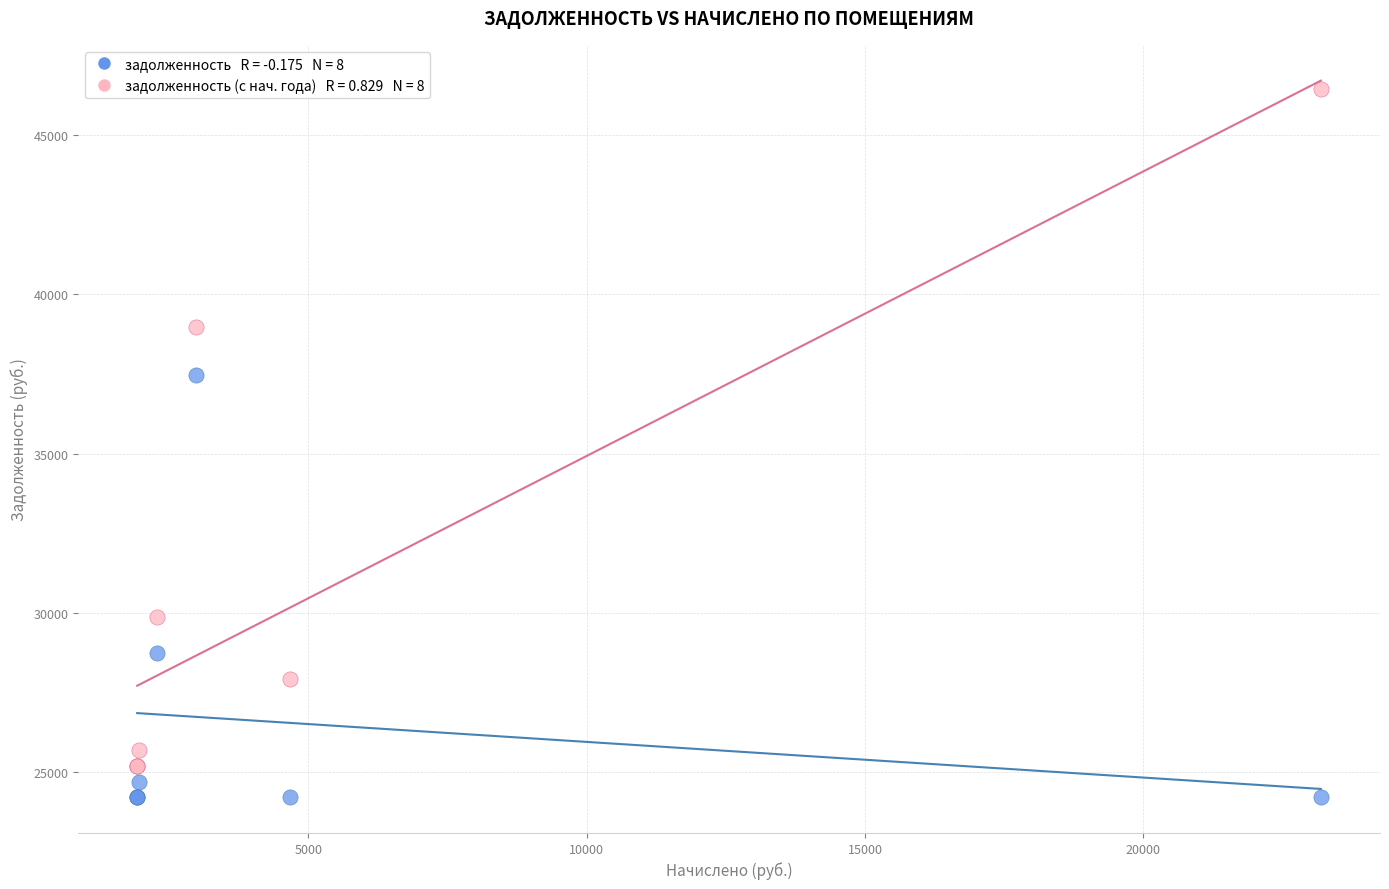

Across all series, what Y value is closest to 35337?

37474.8